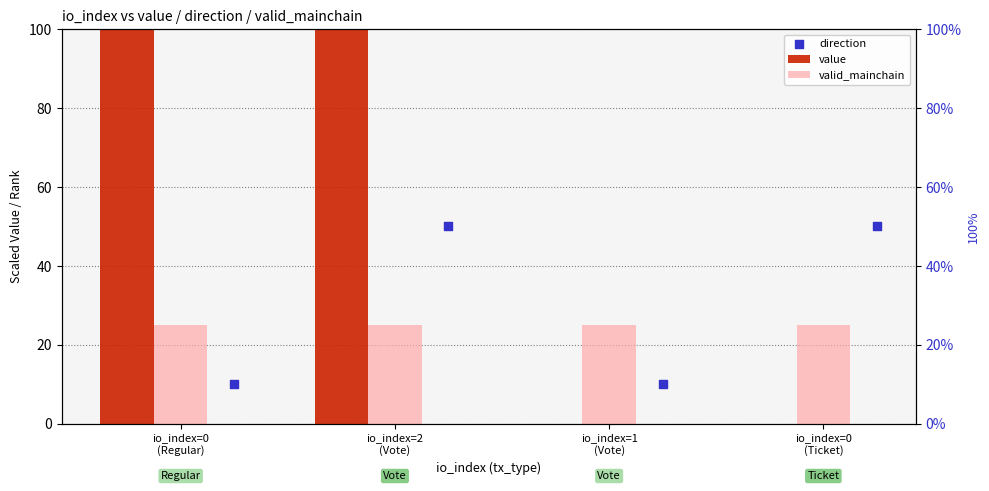

Which series reaches the maximum Y coordinate?

value